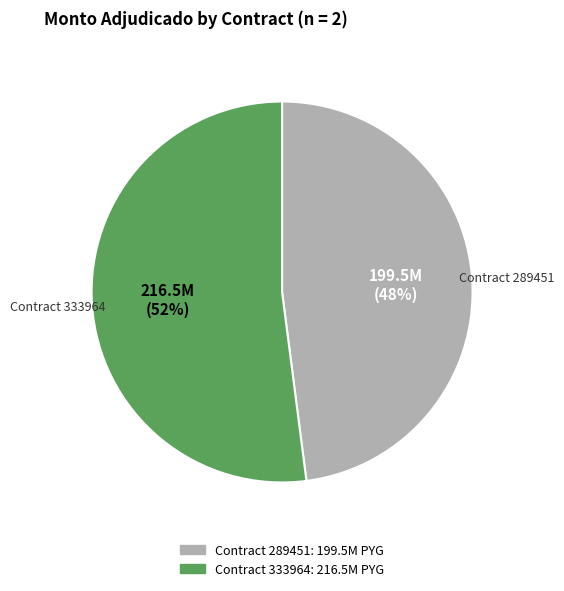

Is there any slice that represents more than half of the pie?

Yes